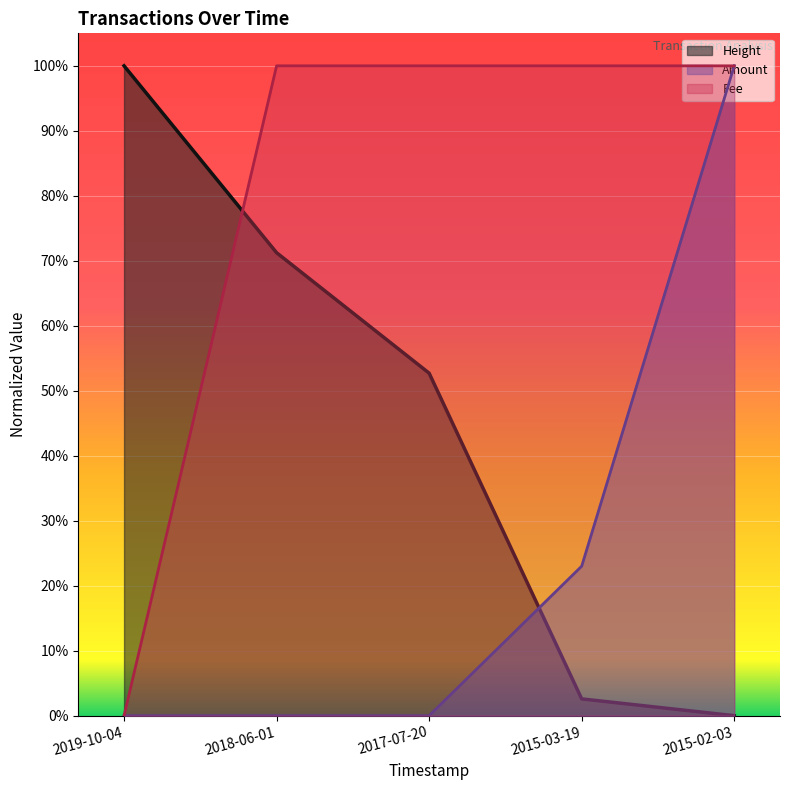

Rank the categories by Amount value from highest to lowest.

2015-02-03, 2015-03-19, 2019-10-04, 2018-06-01, 2017-07-20